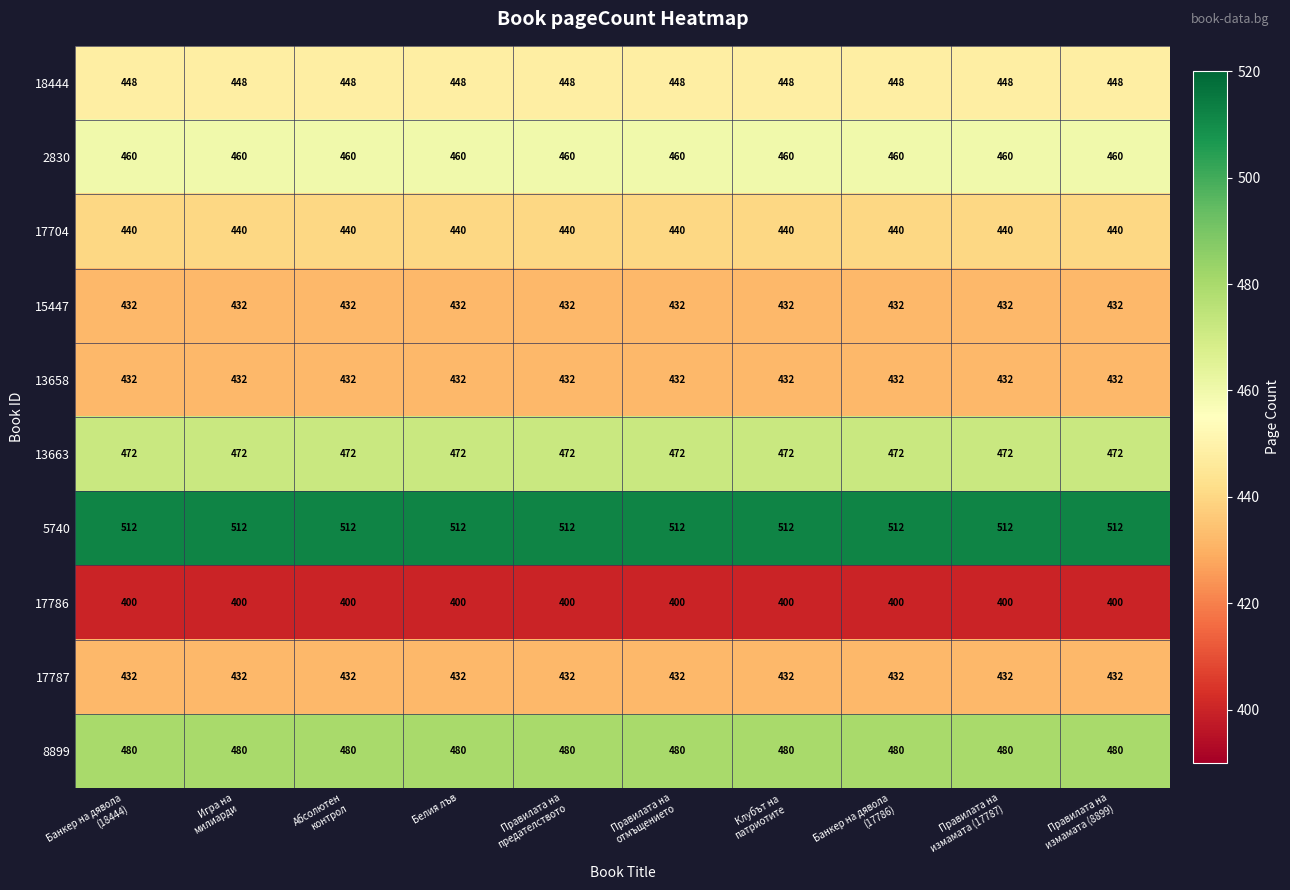

What is the maximum value shown in the chart?

512